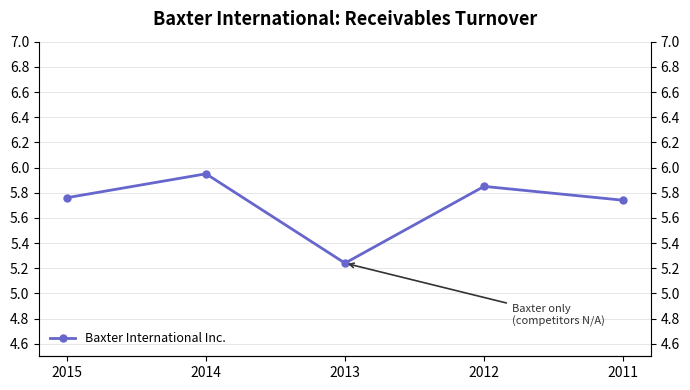

Rank the categories by value from lowest to highest.

2013, 2011, 2015, 2012, 2014